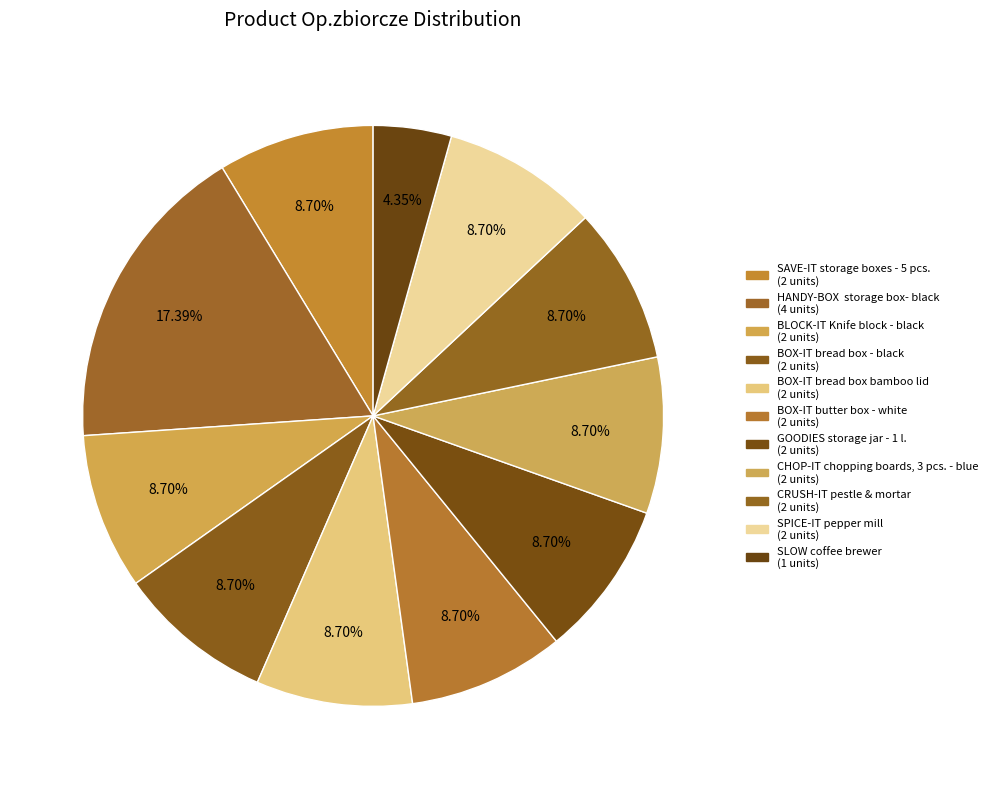

How many slices are in this pie chart?

11